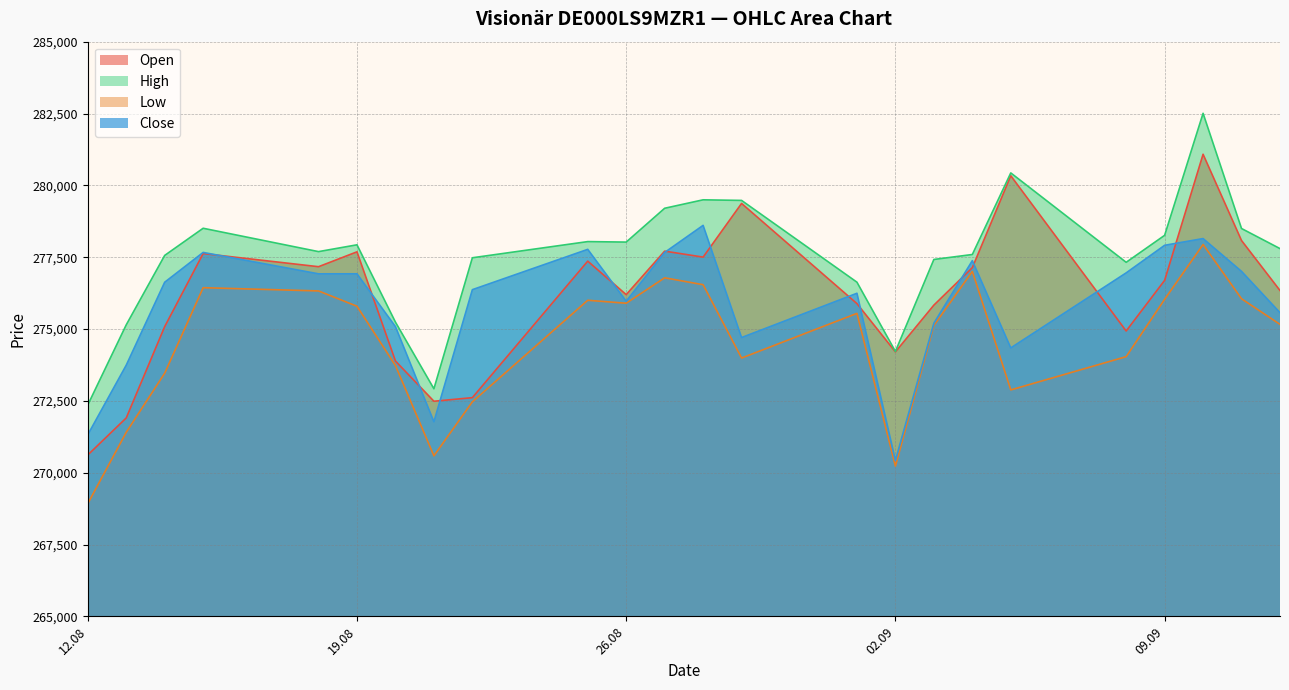

At 10.09.2025, list the series in order from largest to smallest.

High, Open, Close, Low